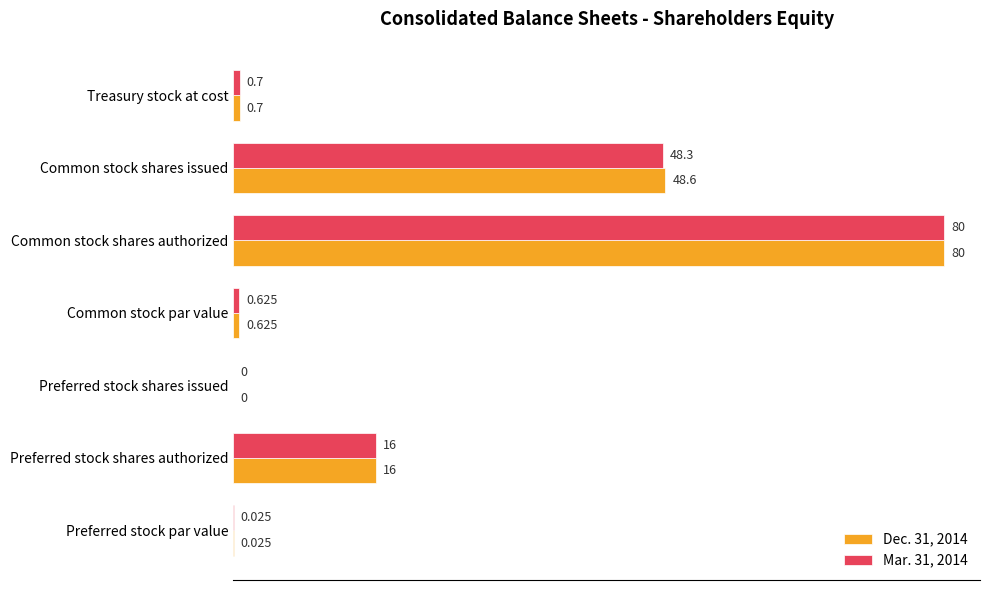

Where is Mar. 31, 2014 nearest to the value 40?

Common stock shares issued